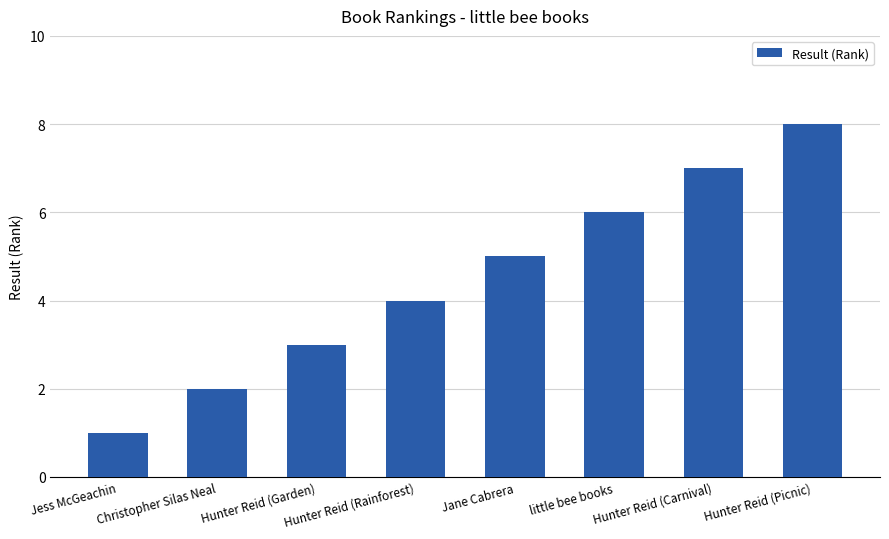

Are the bars horizontal?

No